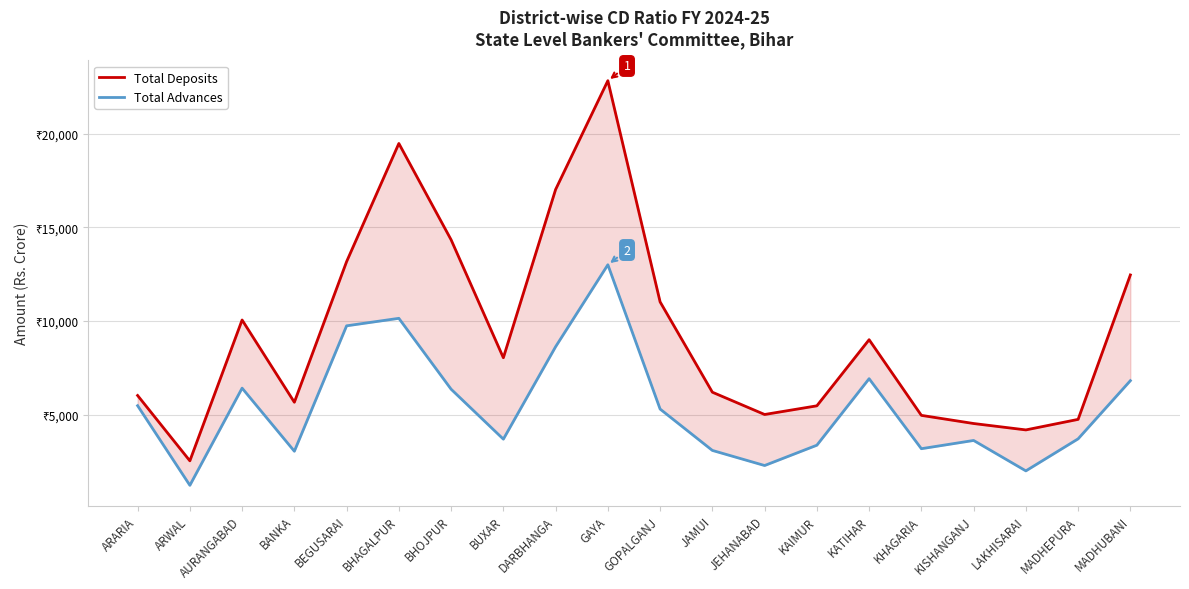

At BHAGALPUR, list the series in order from smallest to largest.

Total Advances, Total Deposits